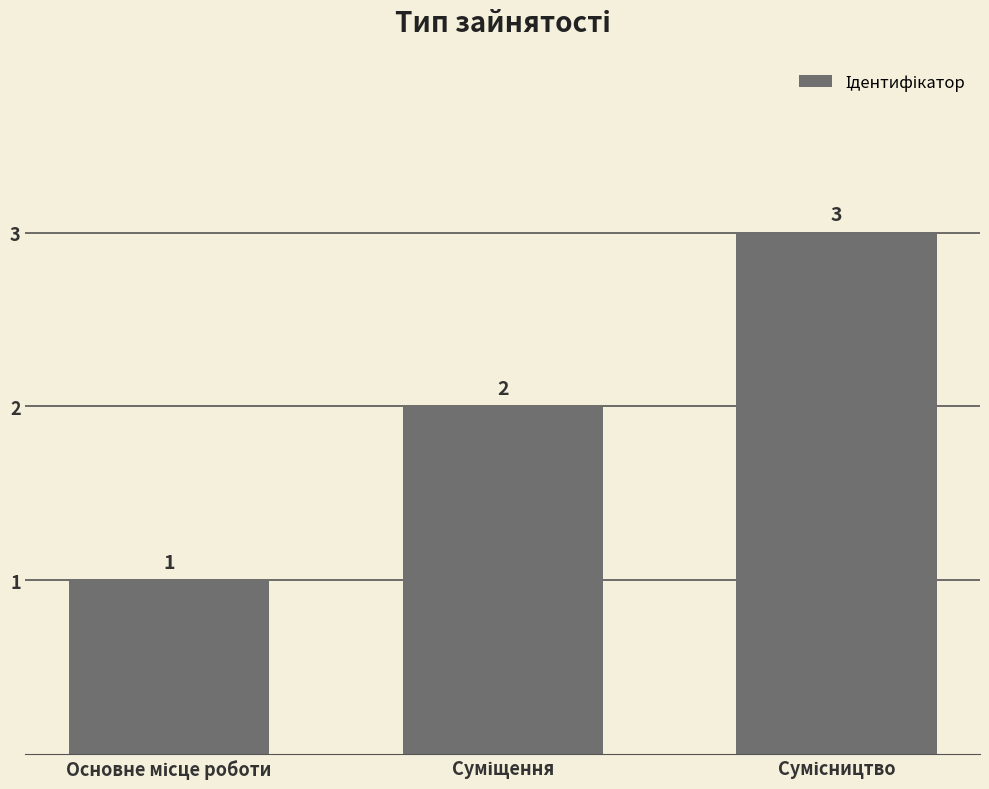

Count the values in the range 1 to 3.

3